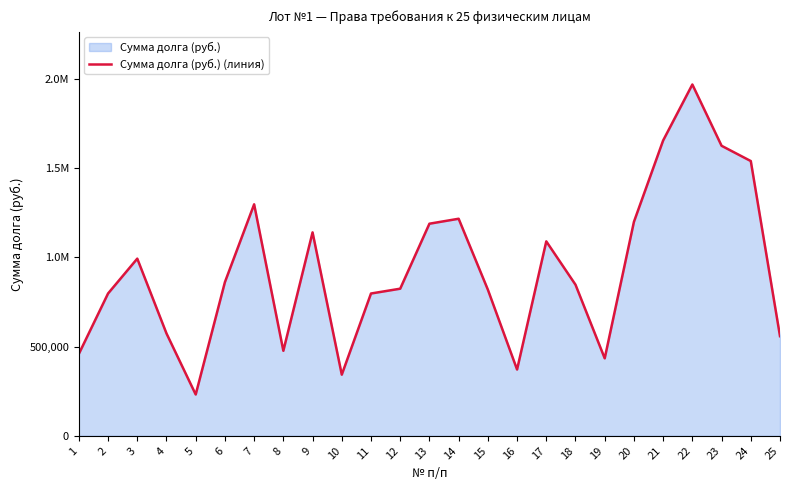

Reading right to left, extract all data points from this chart.

558132.2	1538976.0	1624483.4	1967741.4	1654322.7	1198542.9	433919.6	846388.8	1089127.3	371244.7	818749.7	1215820.2	1188037.6	824024.1	797072.3	342607.4	1139430.8	476290.1	1296555.4	860868.4	231424.4	573343.2	992378.6	797212.7	458880.7